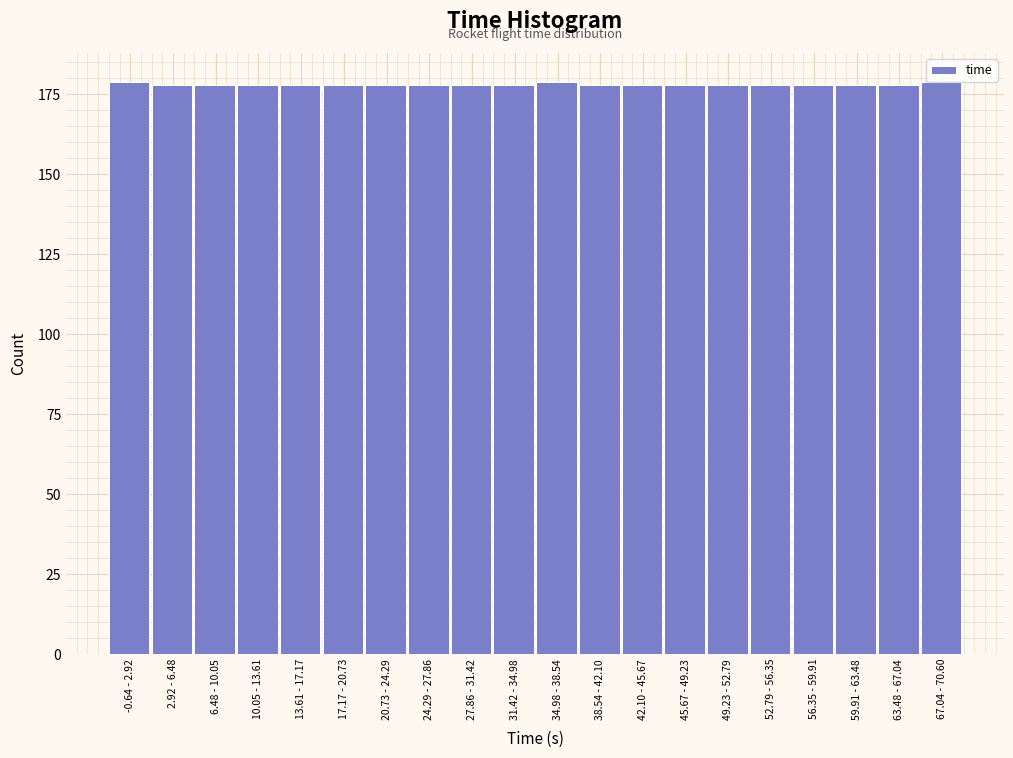

True or false: the data shows 179 at 67.04 - 70.60.

True